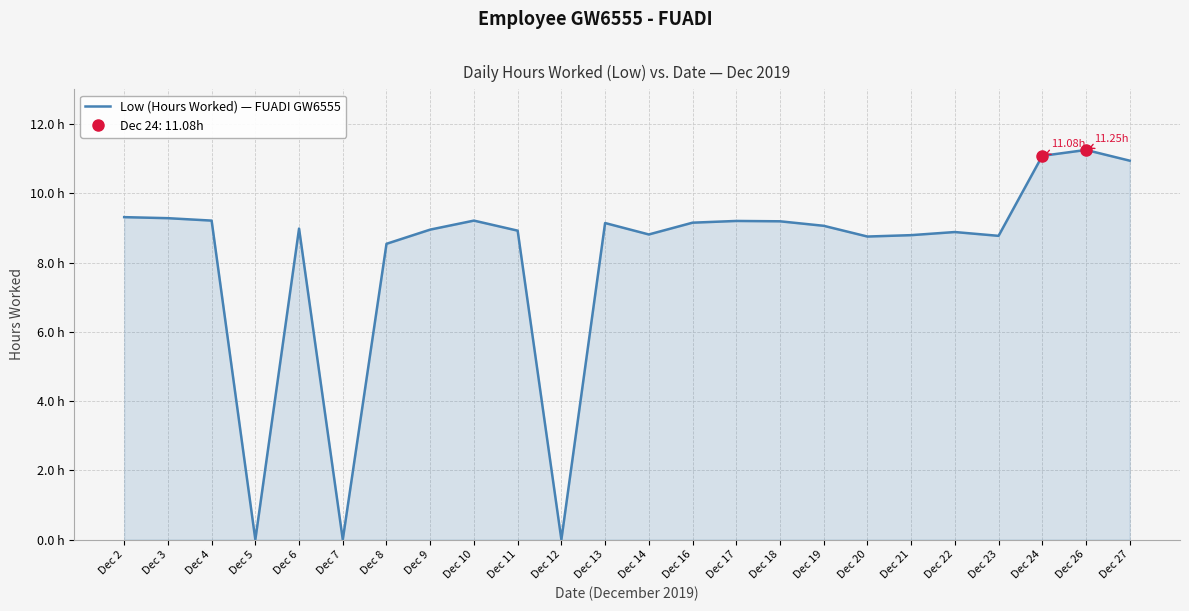

What is the ratio of the value at Dec 8 to the value at Dec 14?

1.0